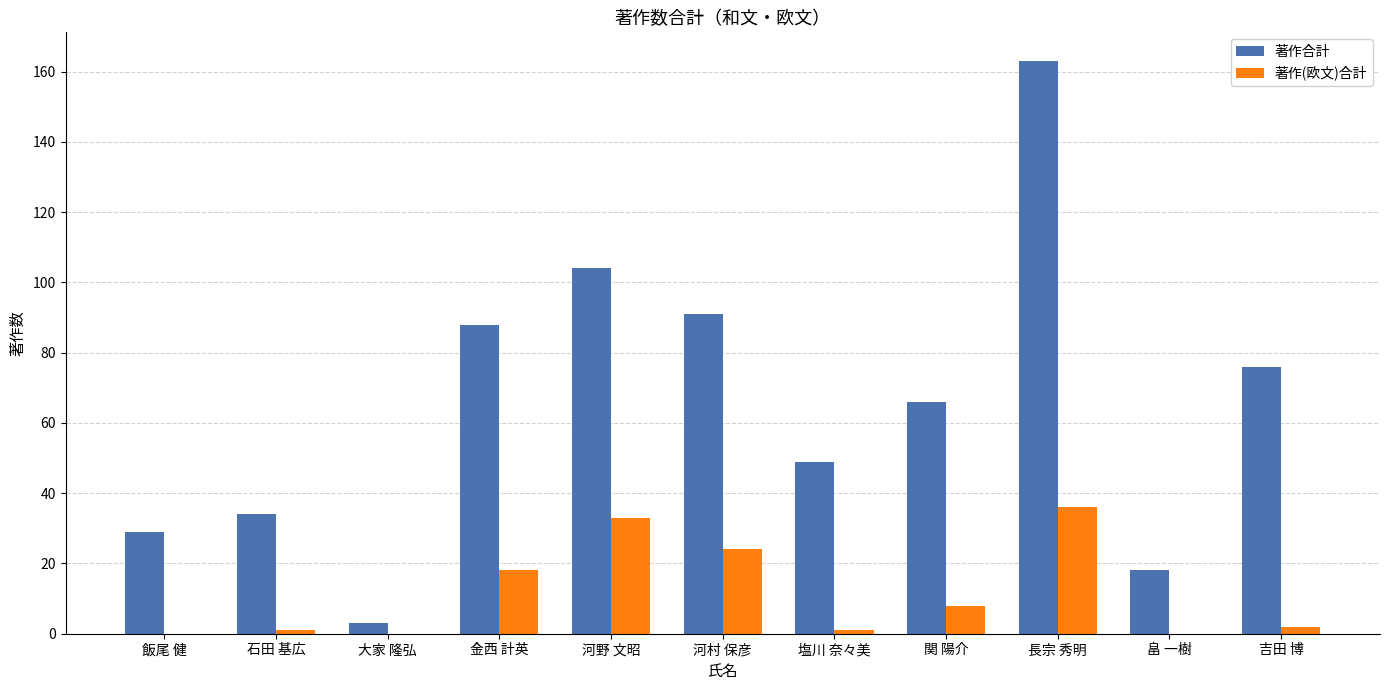

Where is 著作合計 nearest to the value 83?

金西 計英